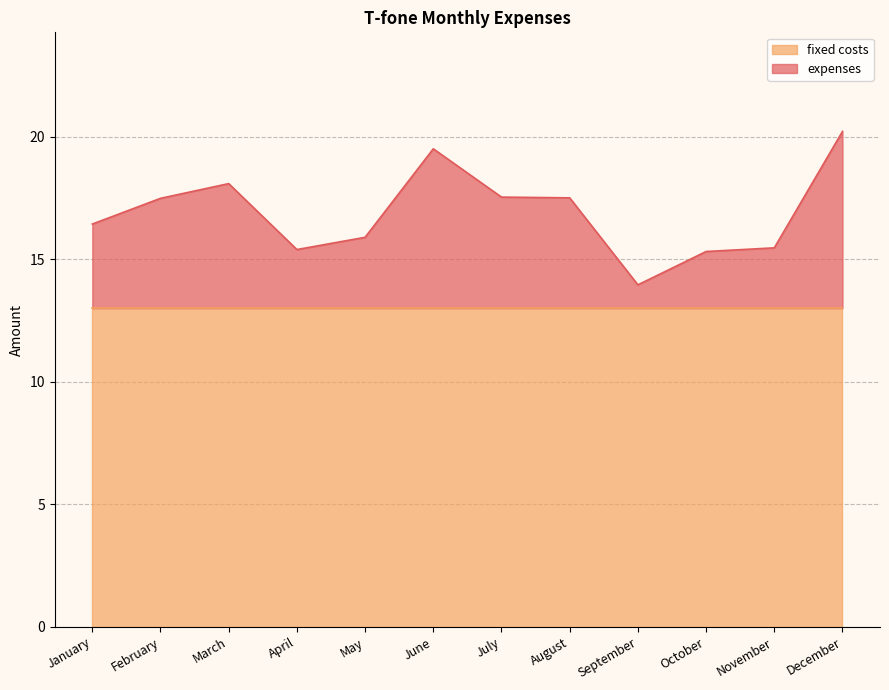

What is the value of the 2nd point from the left?

17.5